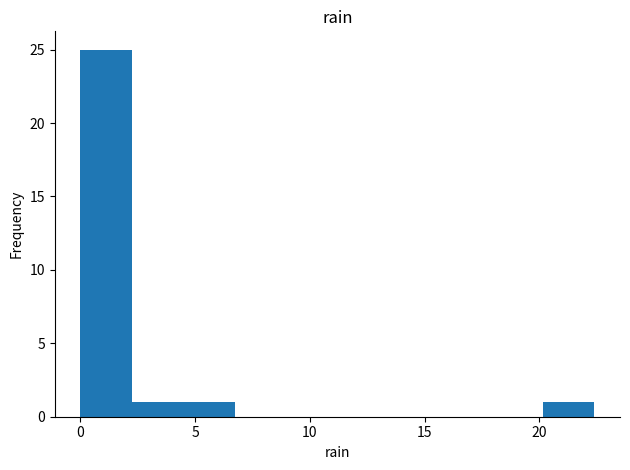

How tall is the bar that spans 20.0 to 22.5 on the x-axis? Neither the bar edges nor the heights are printed on the chart, so give them approximately, as read against the axes.

1